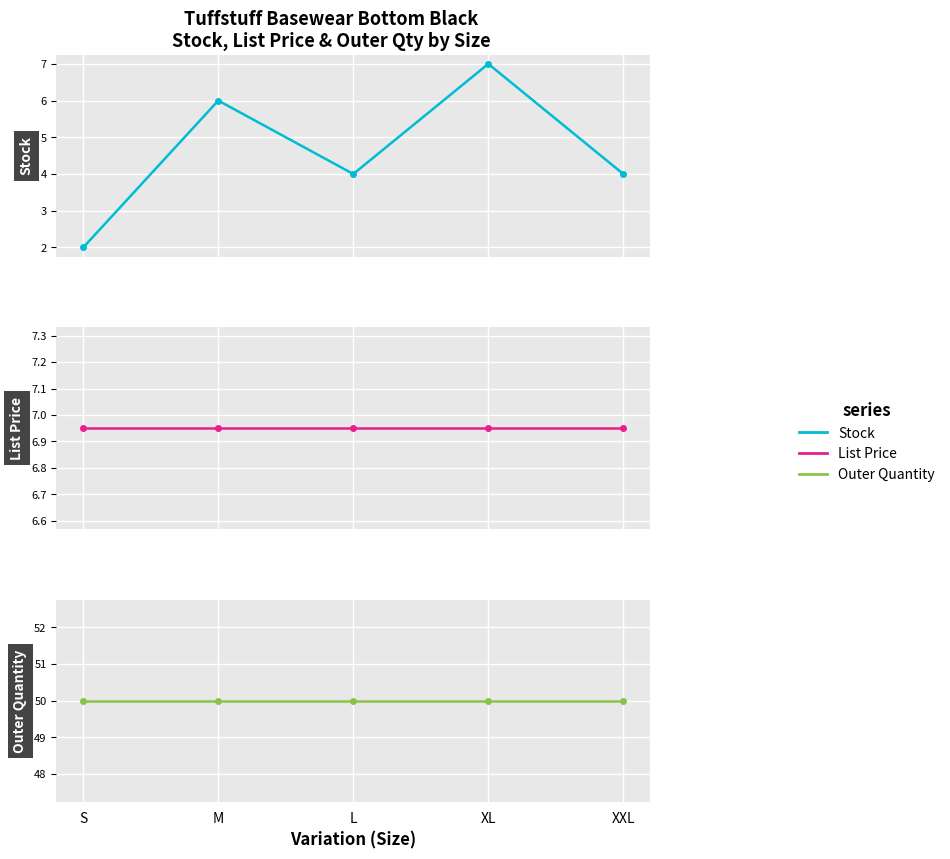

True or false: Outer Quantity and List Price cross at least once.

False